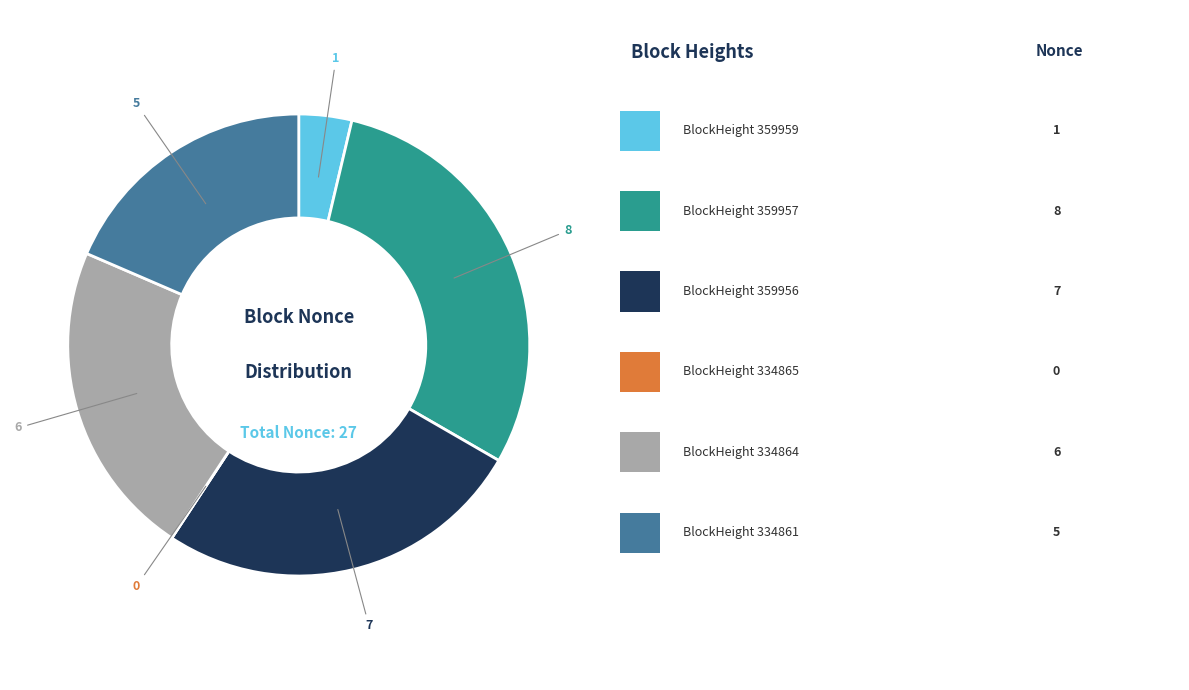

Does any single category account for the majority?

No